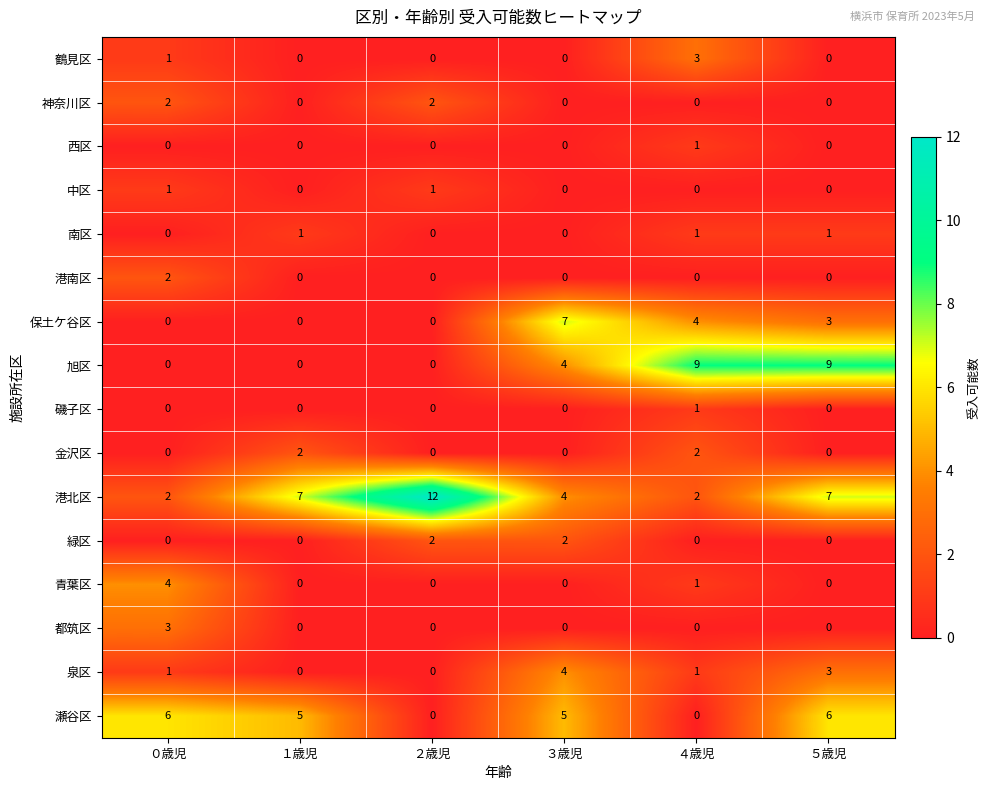

What is the total value across all series at ２歳児?

17